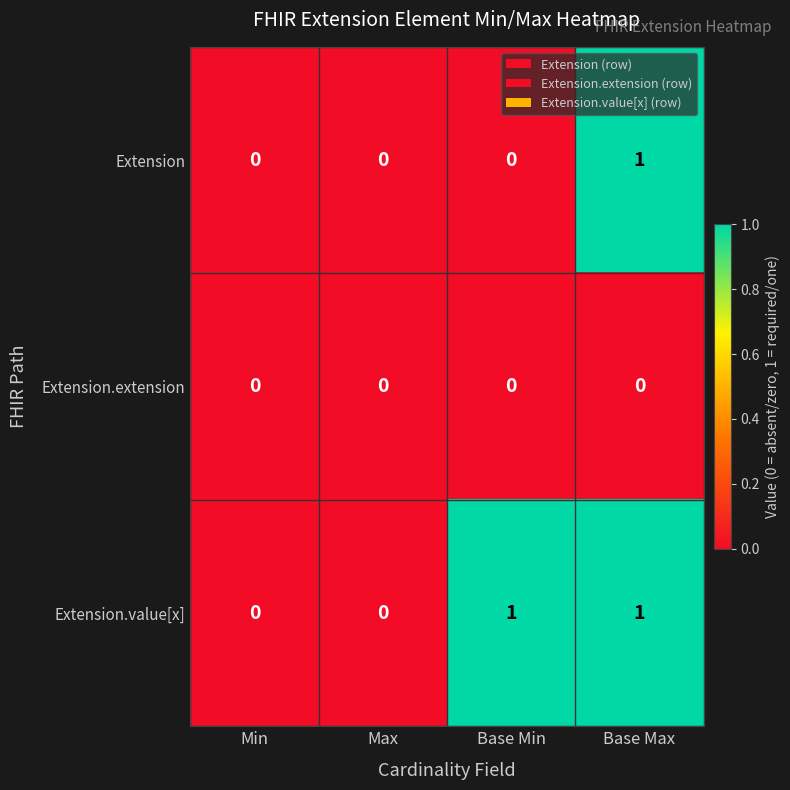

The Extension.extension series shows 0 at Max. True or false?

True